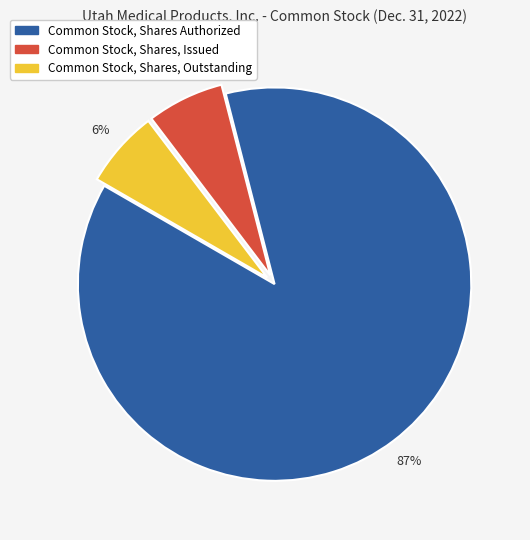

How many segments does this pie chart have?

3